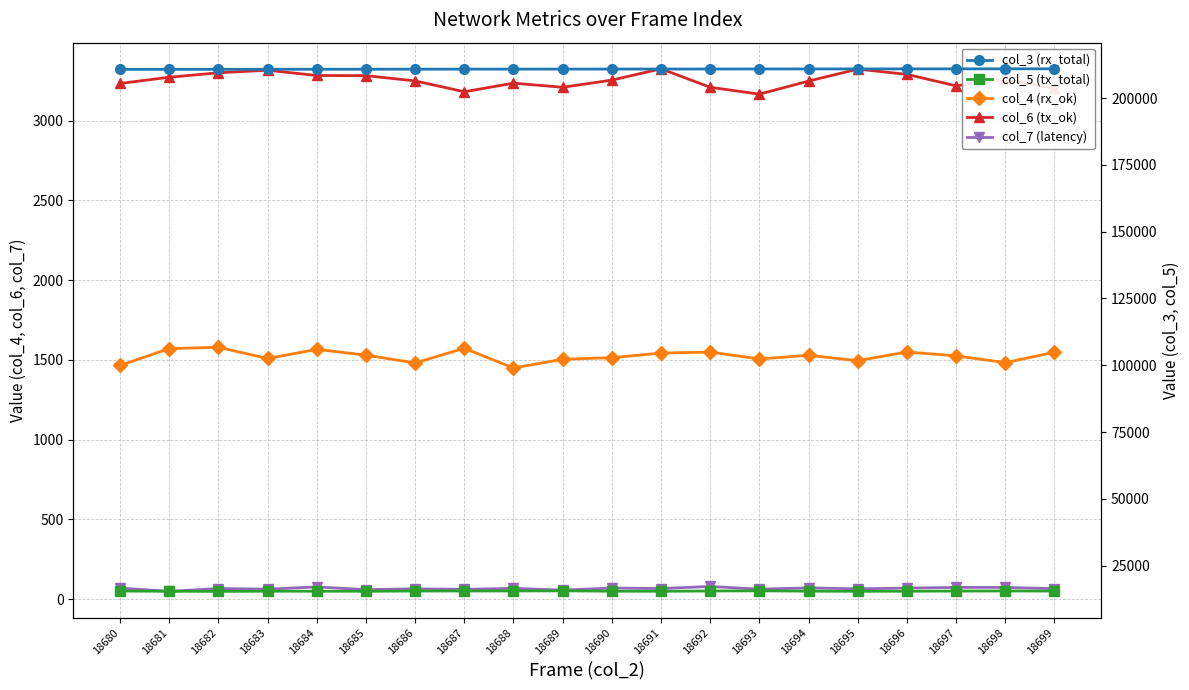

Which category has the highest value across all series?

18699